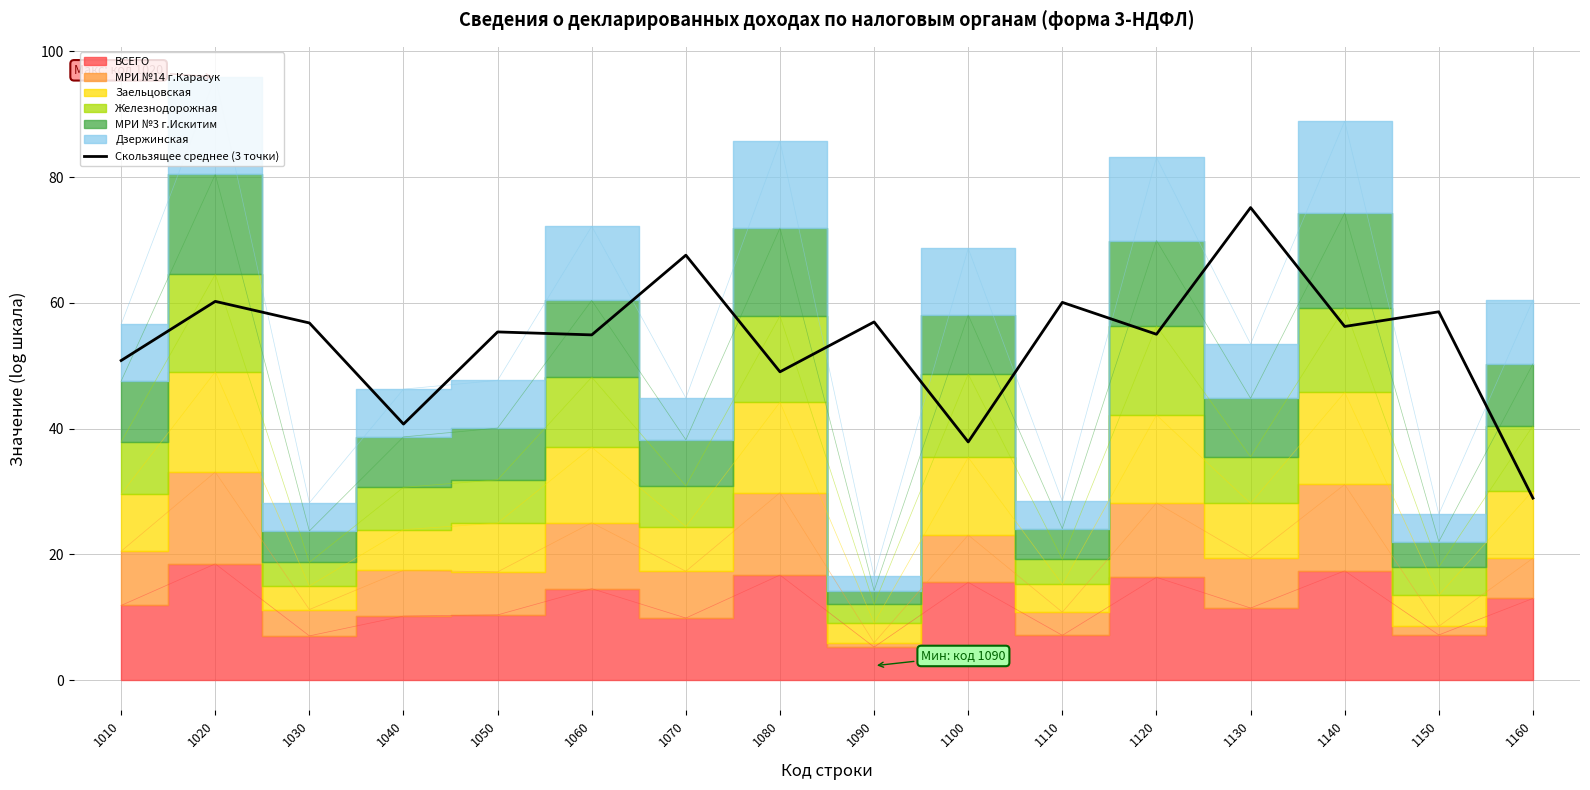

How many lines are shown in the chart?

1